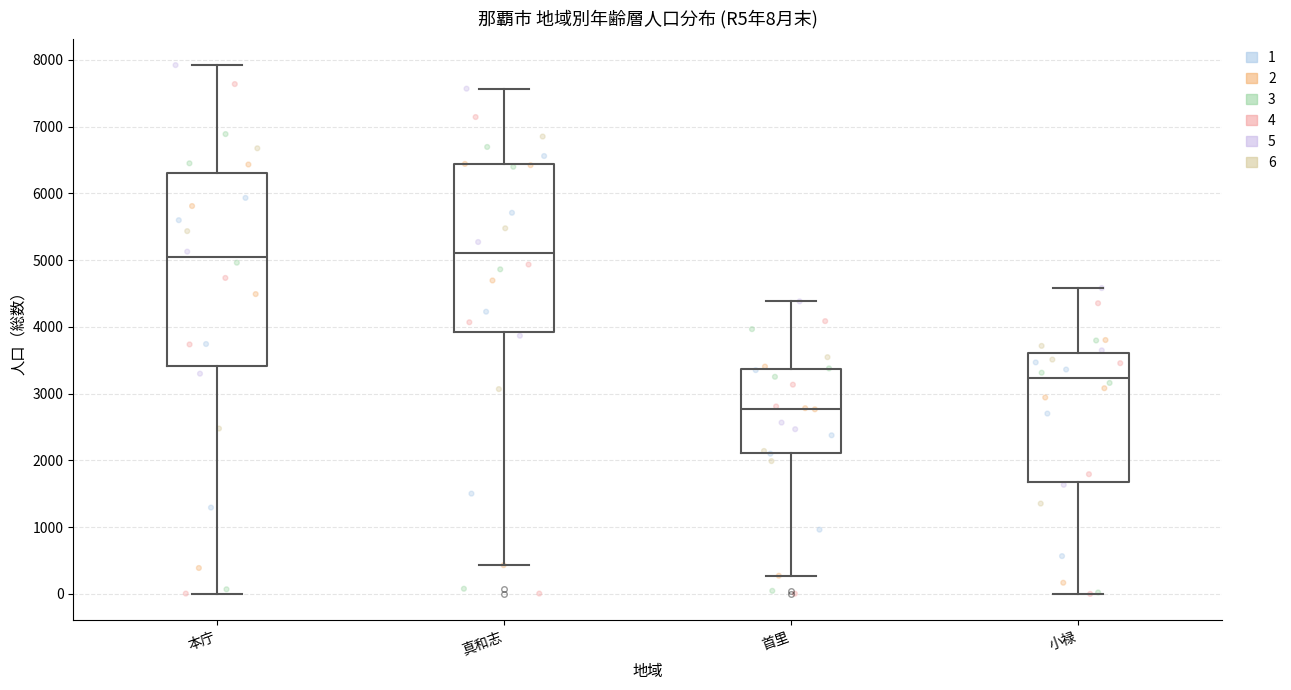

Which box has the lowest median line?

首里